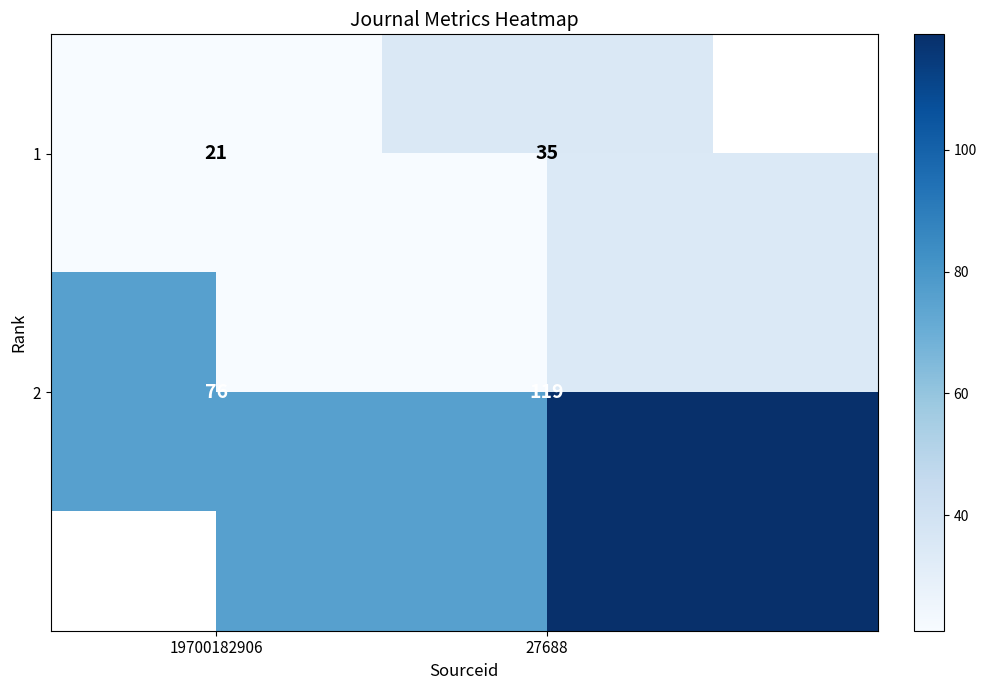

At which label is 1 closest to 28?

19700182906